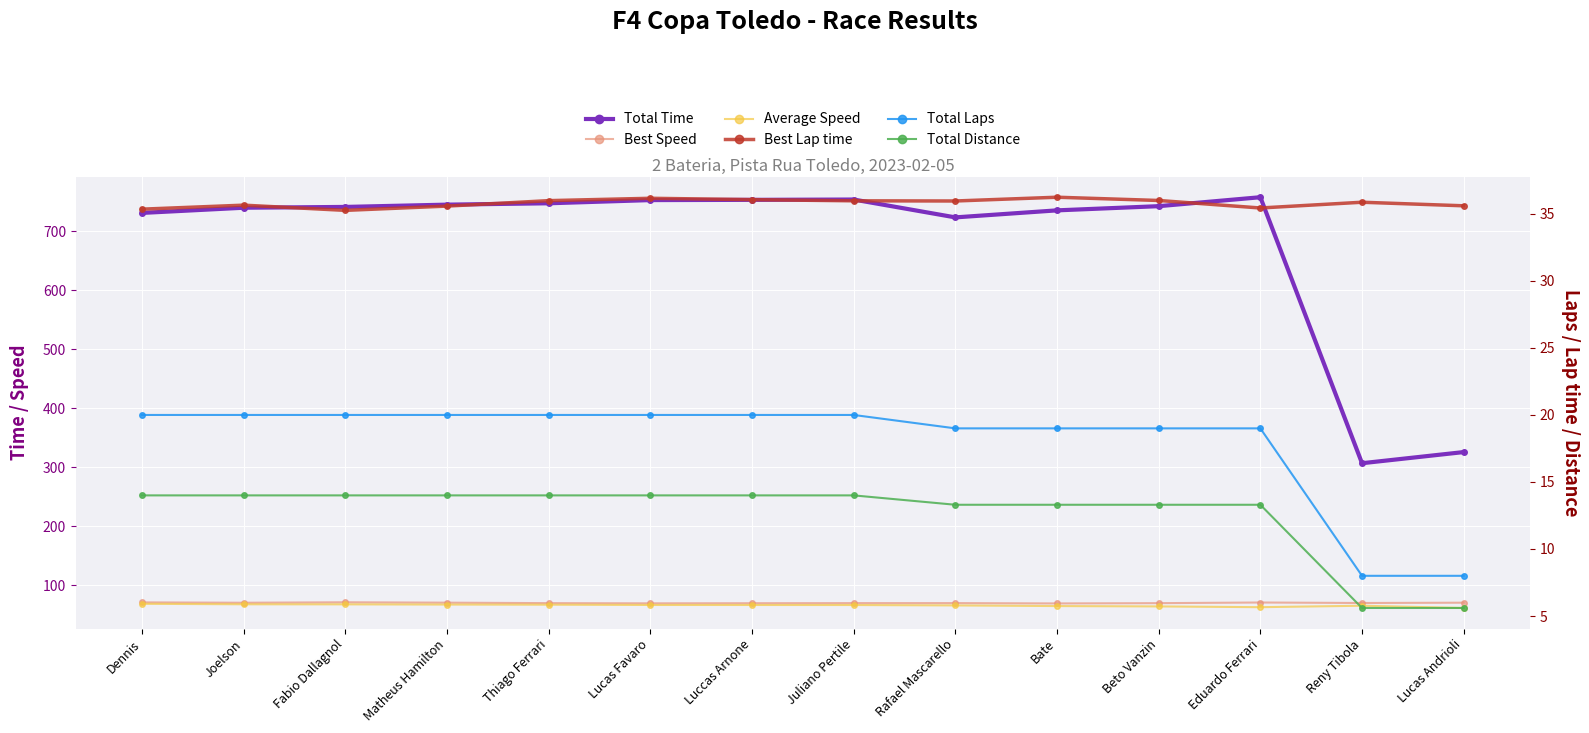

True or false: Best Speed and Average Speed cross at least once.

False